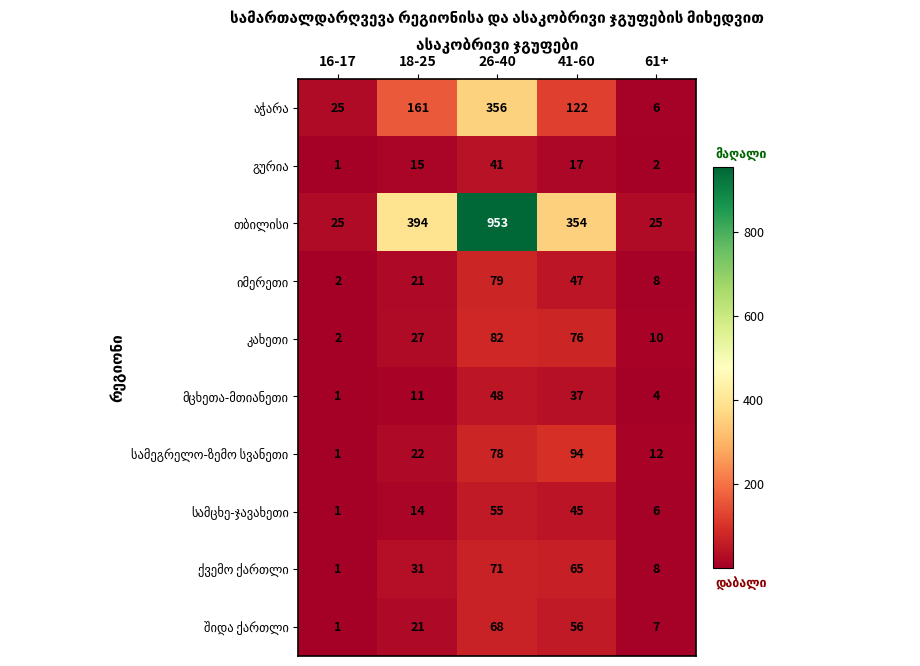

How many categories are shown in the chart?

5